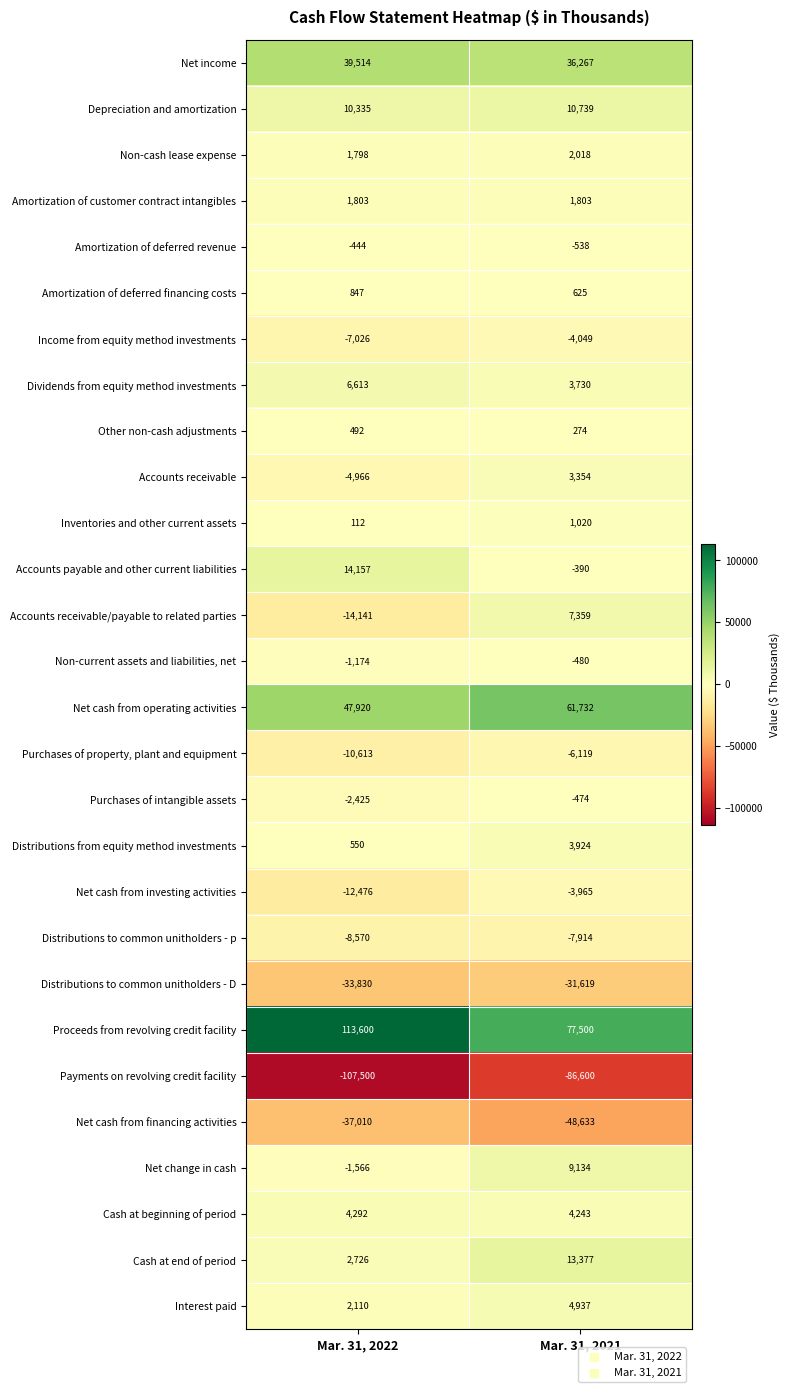

Which series has the widest spread of values?

Proceeds from revolving credit facility